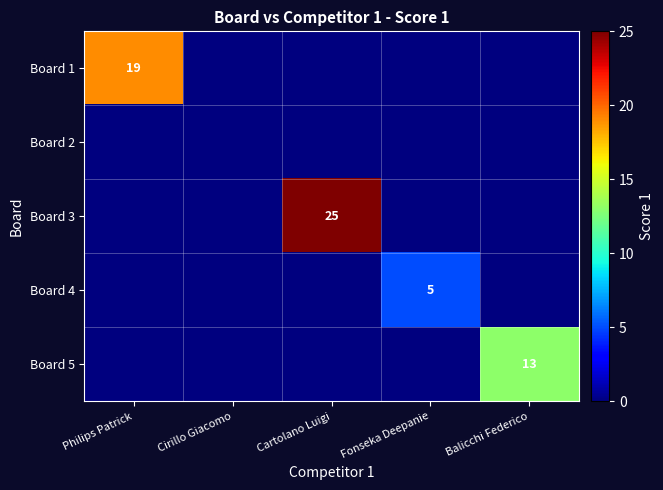

True or false: Board 1 has a value of 19 at Philips Patrick.

True